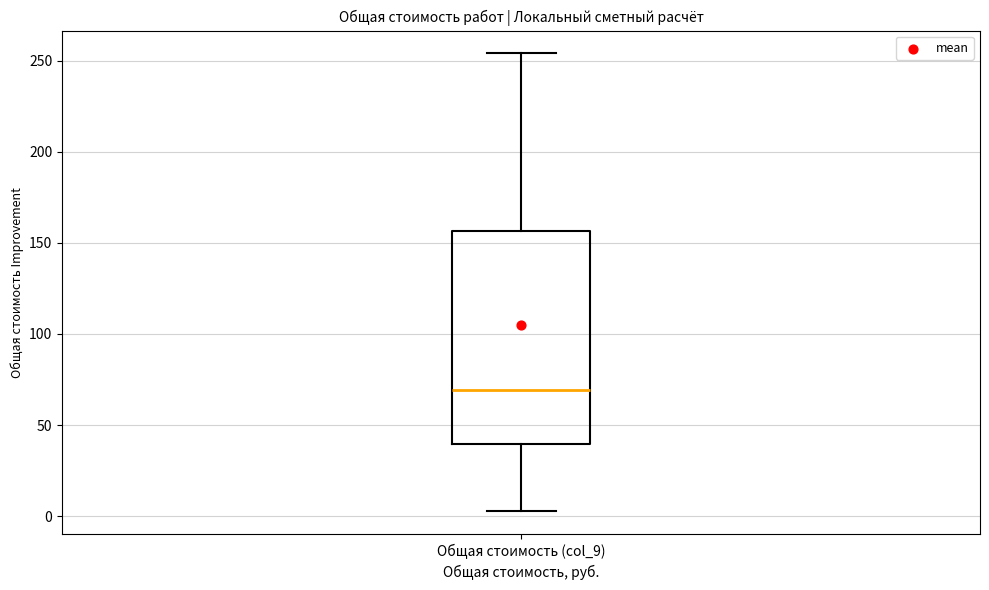

Read this box plot against the y-axis: the position of the median line, the range covered by the box, and the ends of both whiskers. The values are not printed on the chart, so give them approximately, as read against the axis.

median 70, box 40 to 155, whiskers 5 to 255